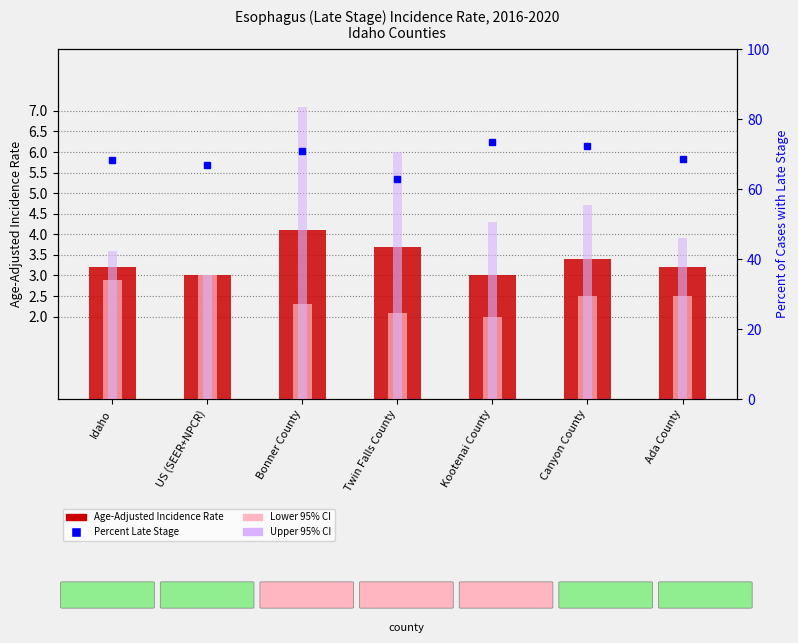

What is the sum of all Lower 95% CI values?

17.3